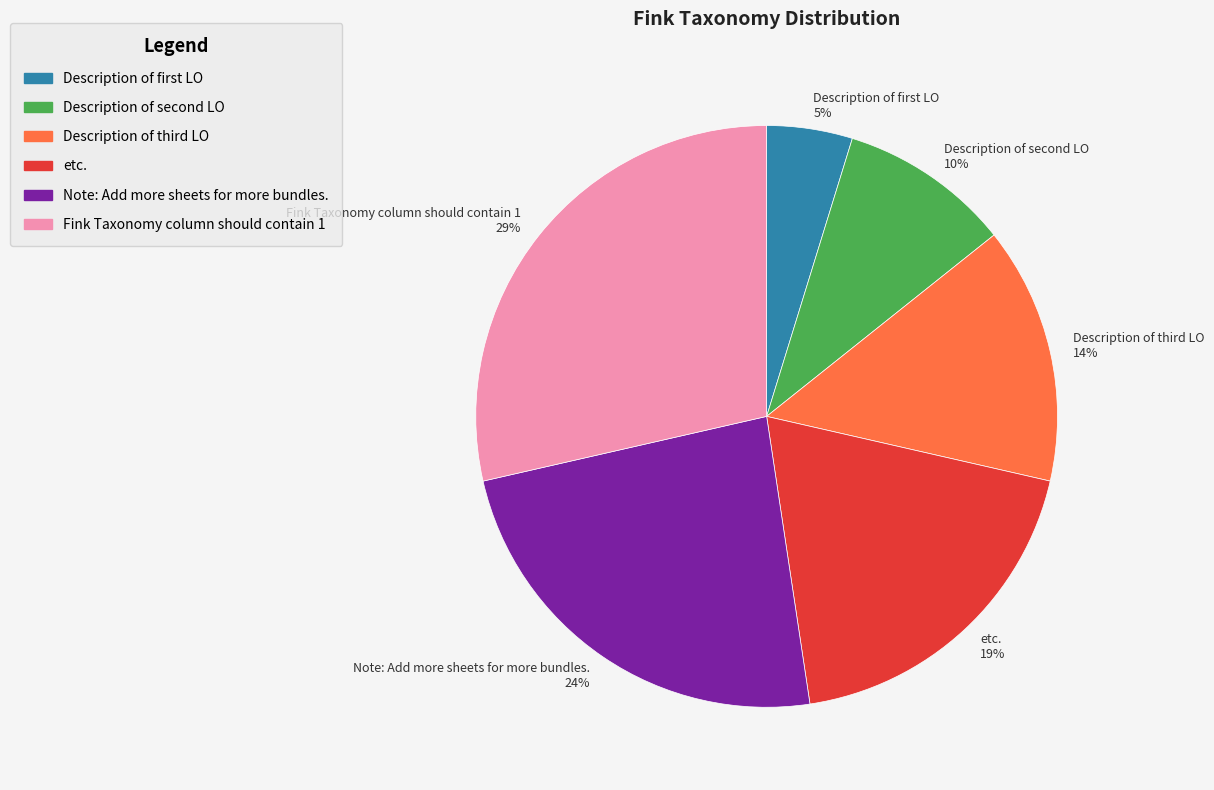

What is the smallest slice in the pie chart?

Description of first LO